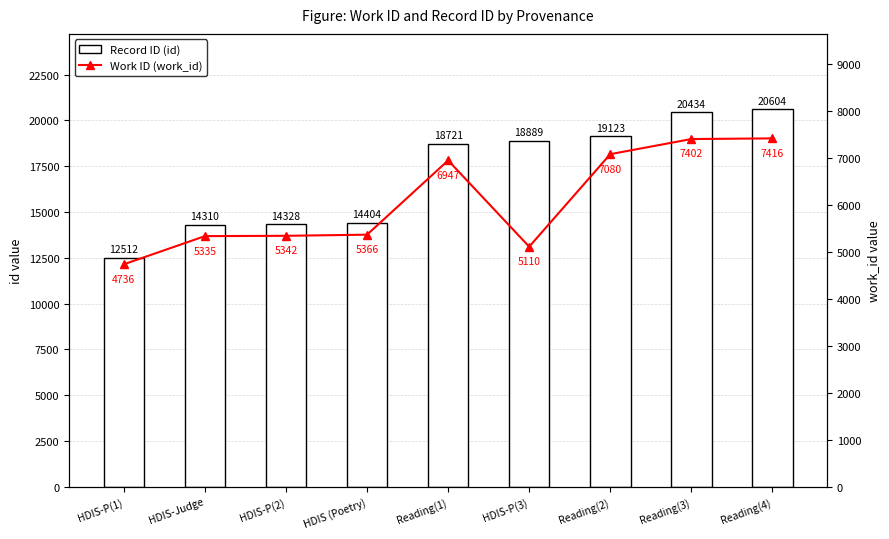

What is the value of the Work ID (work_id) bar at the 3rd from the left?

5342